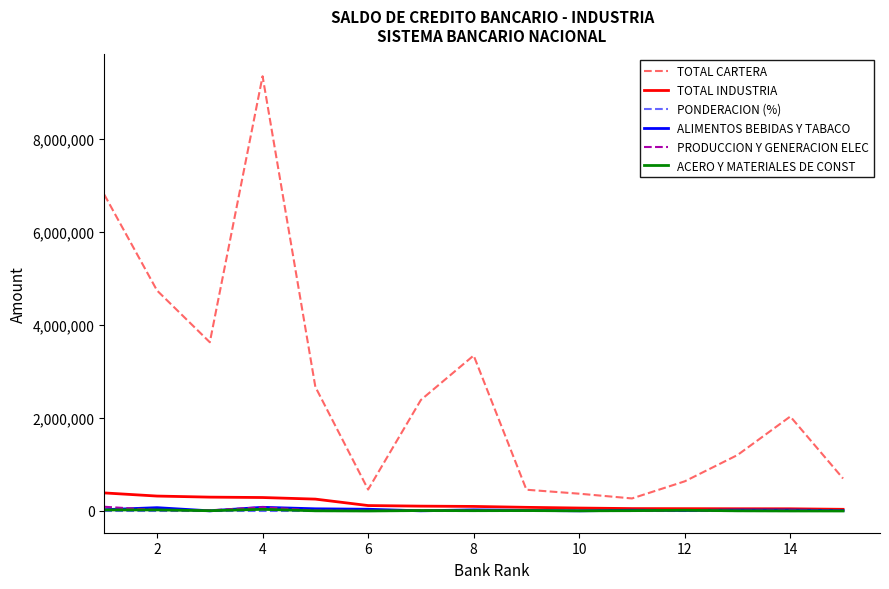

True or false: PRODUCCION Y GENERACION ELEC and TOTAL CARTERA intersect in this chart.

False